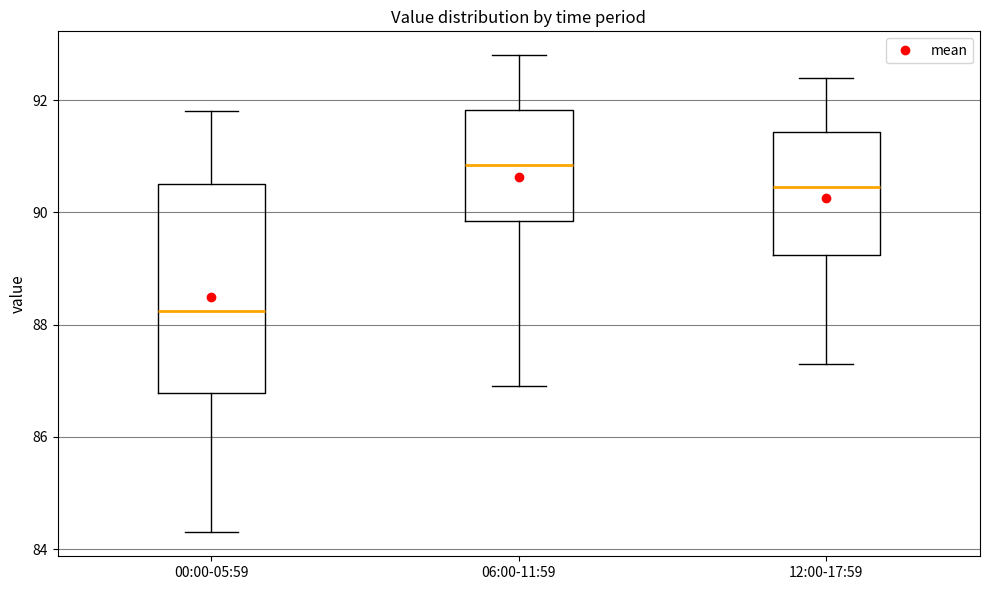

Which box is the tallest, from its lower edge to its upper edge?

00:00-05:59